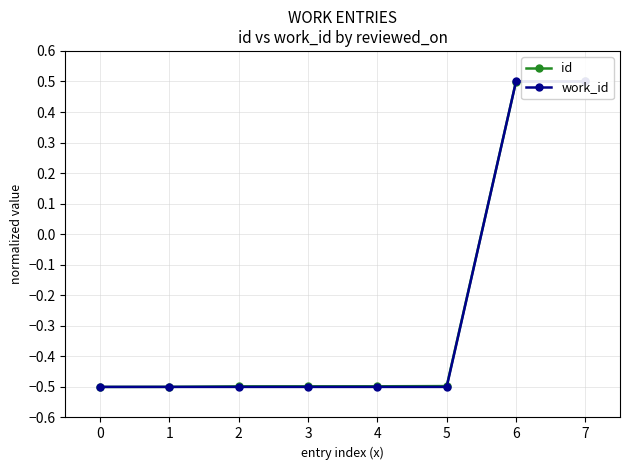

How many negative values does the work_id series have?

6